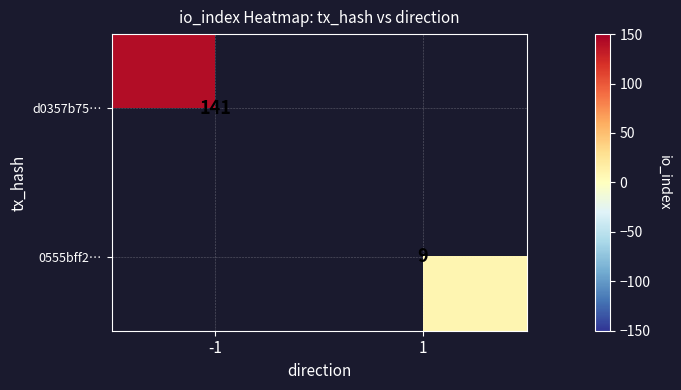

How many categories are shown in the chart?

2